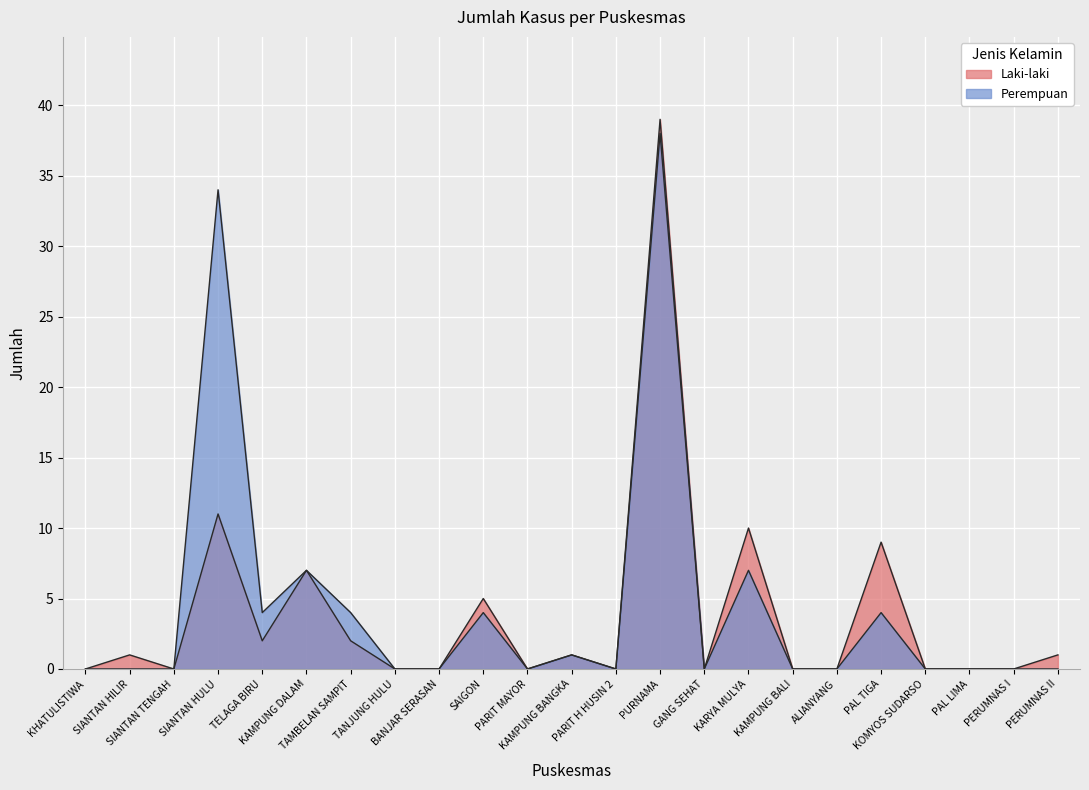

Which series changed the most between PARIT MAYOR and PERUMNAS I?

Laki-laki